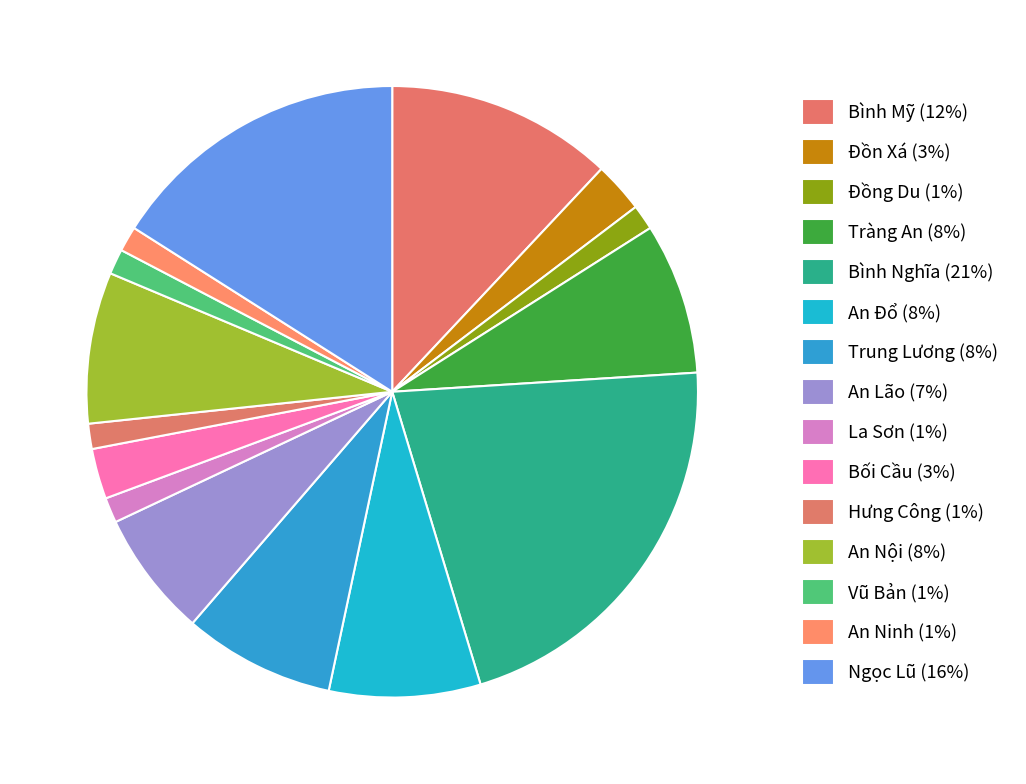

The An Nội slice represents 8% of the pie. True or false?

True